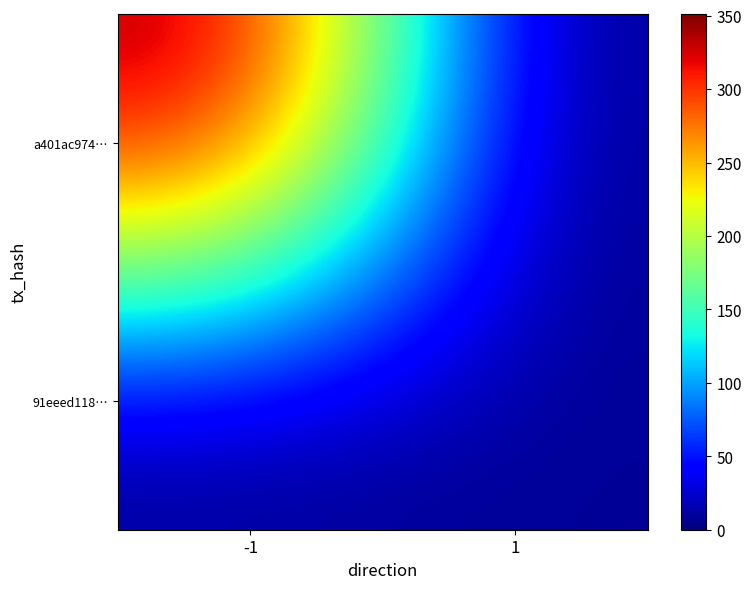

What is the spread (max minus min) of values at 1?

8